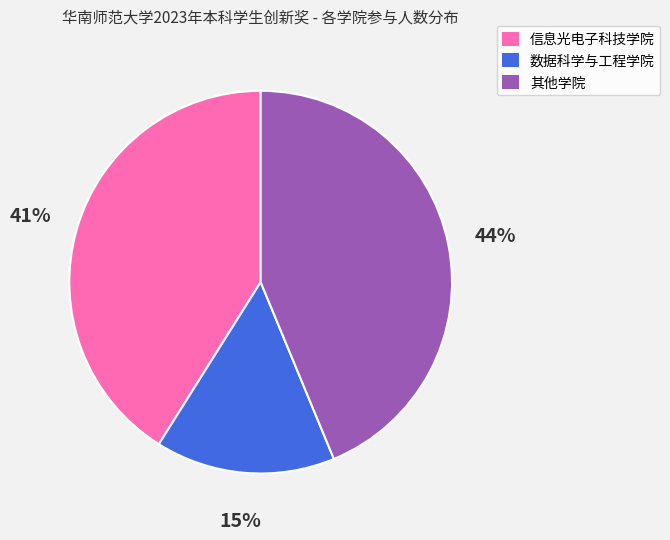

Does any single category account for the majority?

No